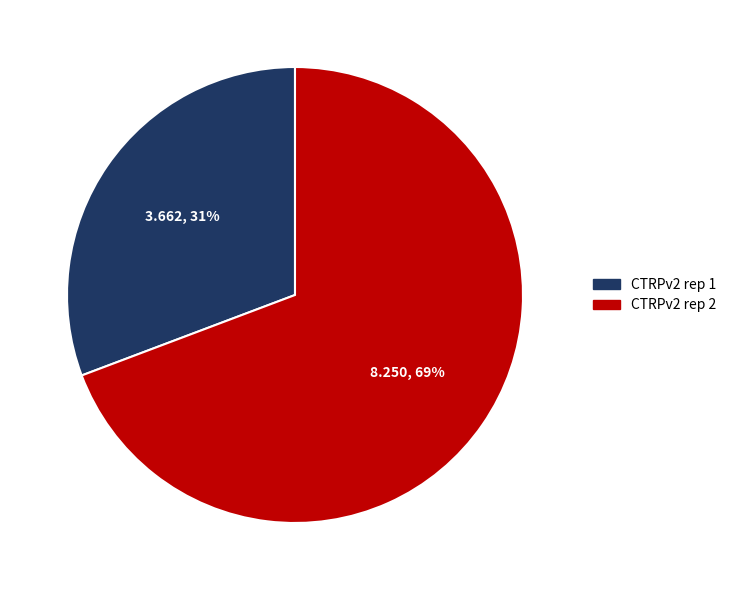

Approximately how many times larger is the value at CTRPv2 rep 1 compared to CTRPv2 rep 2?

0.4